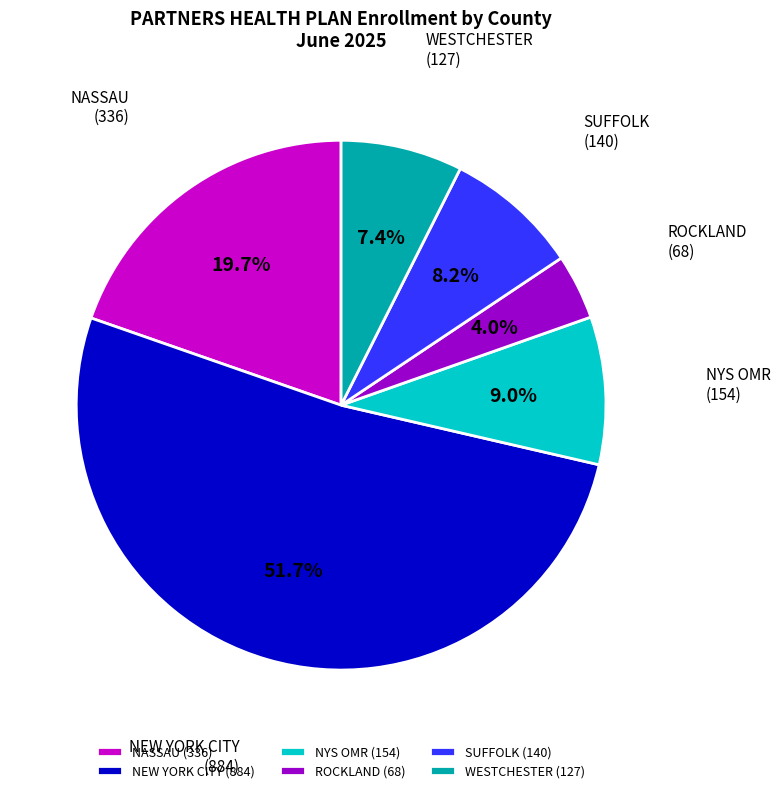

Which slice is the smallest?

ROCKLAND